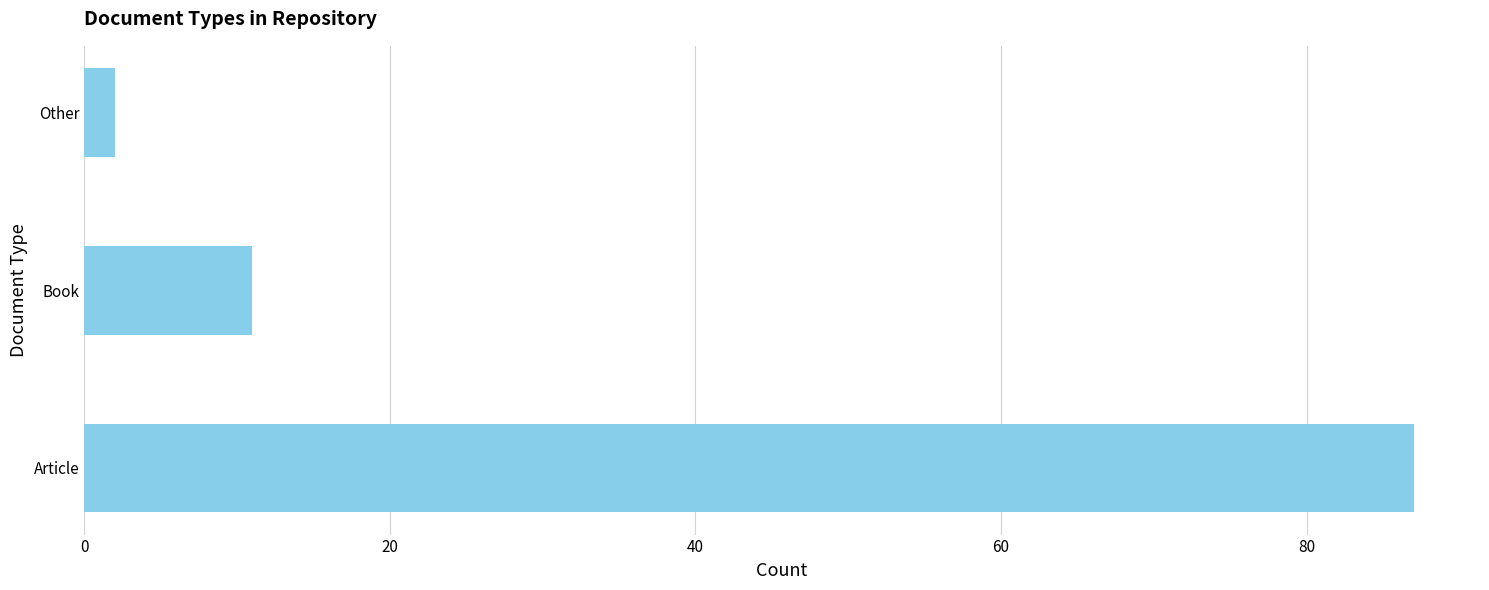

Reading bottom to top, what are all the values shown in this chart?

Article=87	Book=11	Other=2